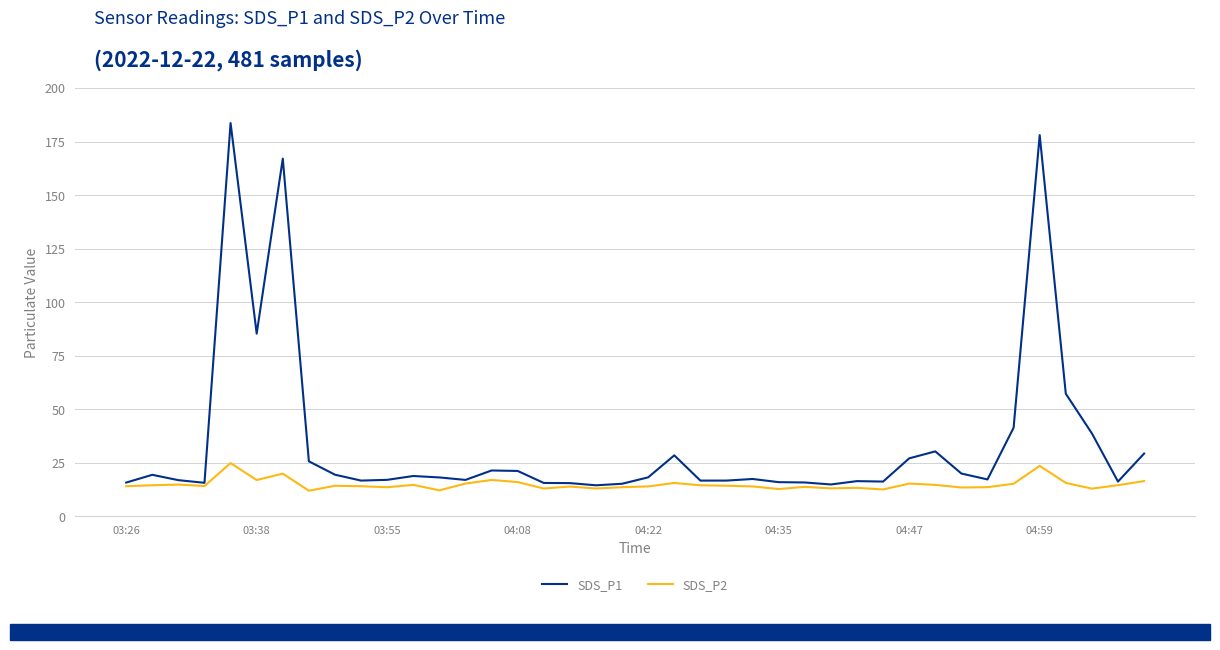

Rank the series by their average value, from highest to lowest.

SDS_P1, SDS_P2